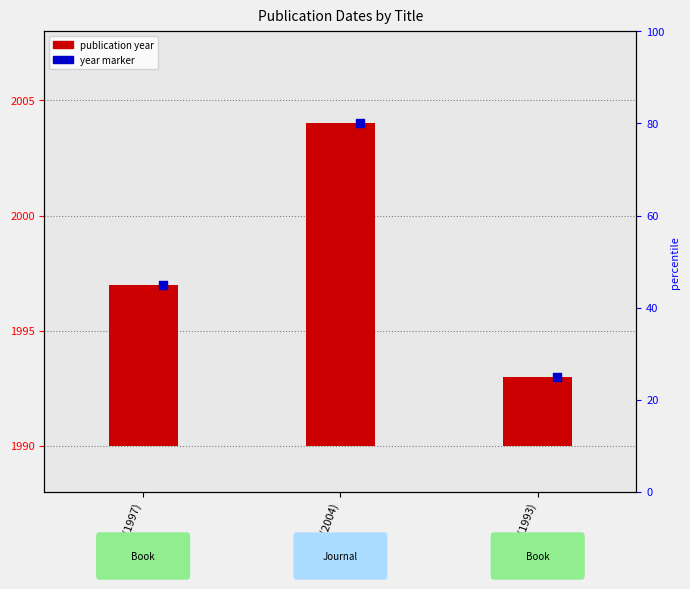

What is the change in value from Book (1997) to Book (1993)?

-4